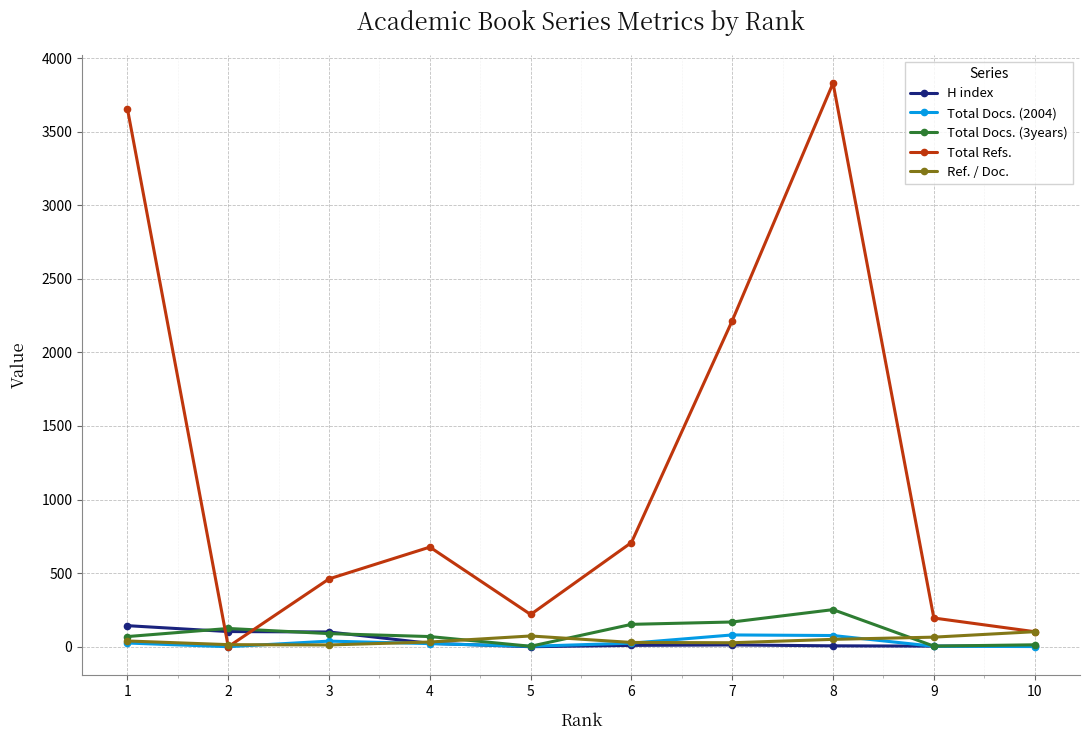

At how many categories does at least one series exceed 1500?

3